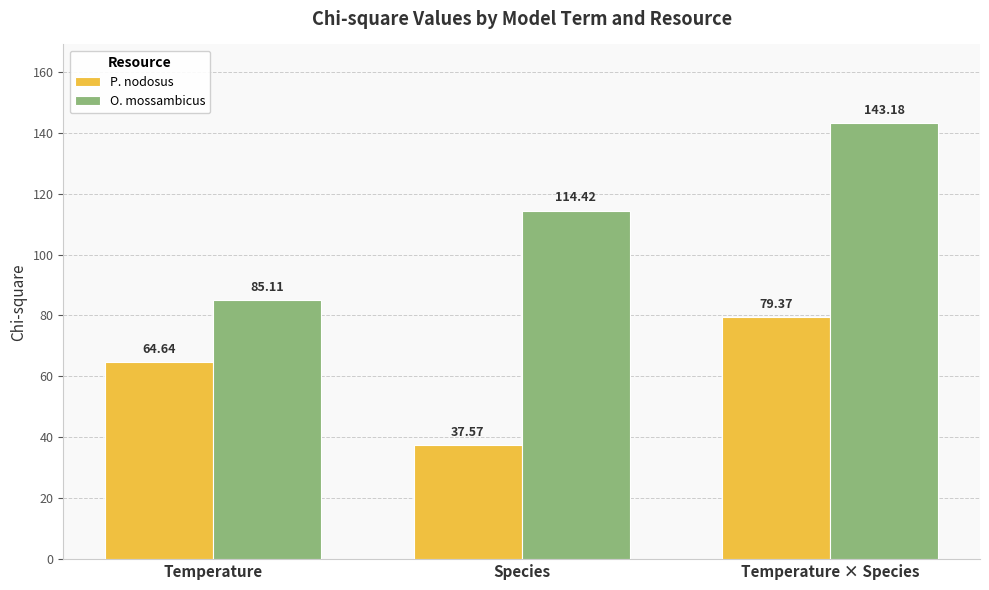

Reading left to right, what are all the values shown in this chart?

P. nodosus: Temperature=64.6	Species=37.6	Temperature × Species=79.4
O. mossambicus: Temperature=85.1	Species=114.4	Temperature × Species=143.2